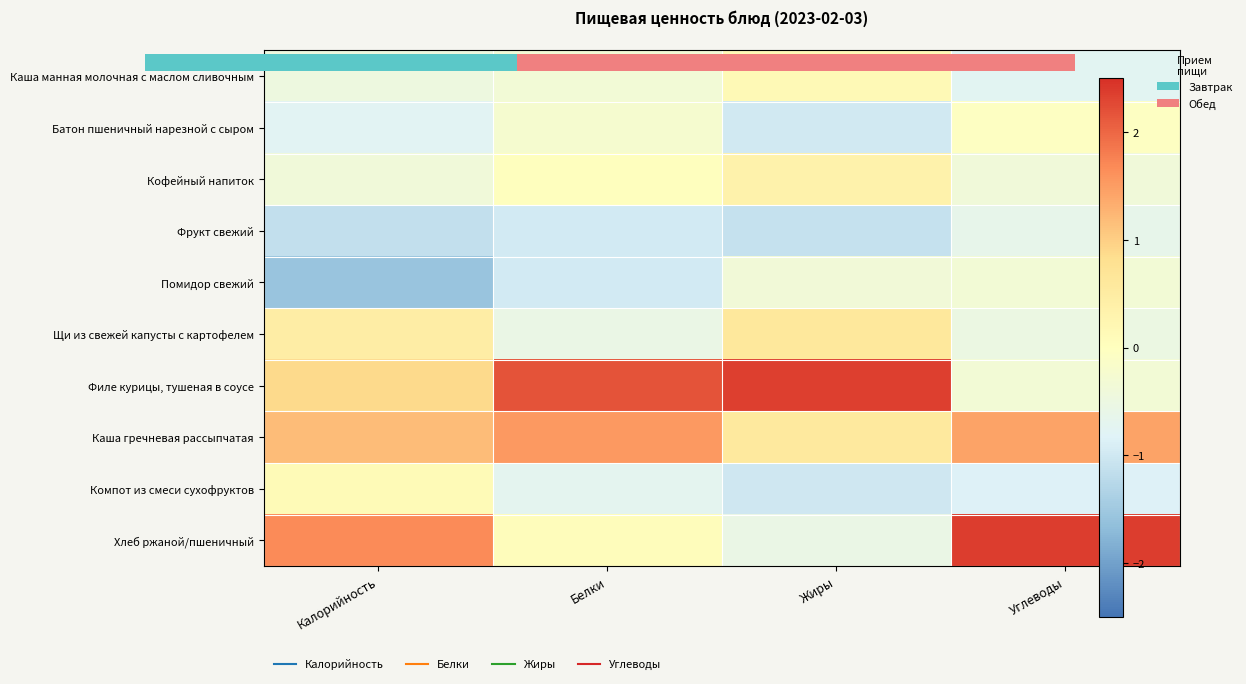

What is the approximate value of Каша манная молочная с маслом сливочным at Жиры?

0.1